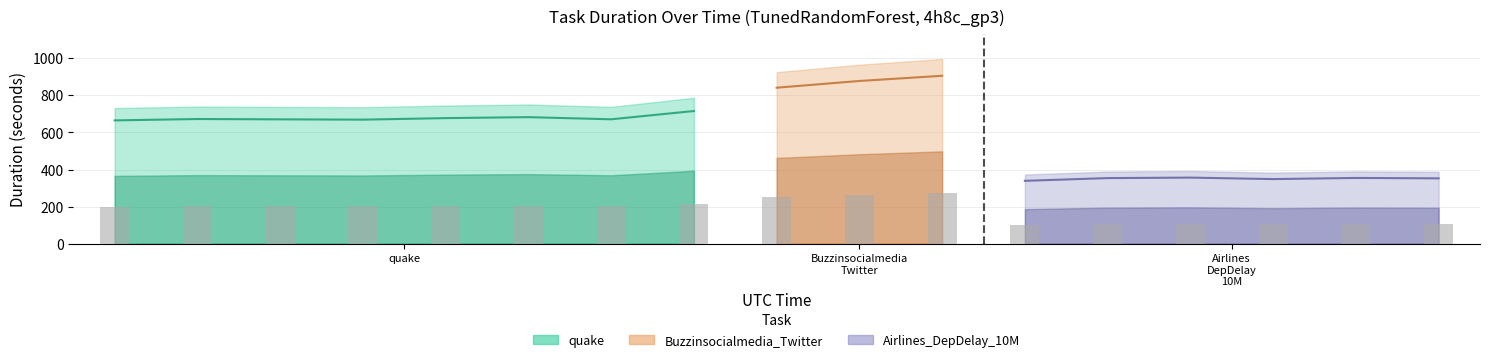

Is it true that predict_duration equals 0.0 at 2022-01-12T11:19:39?

True